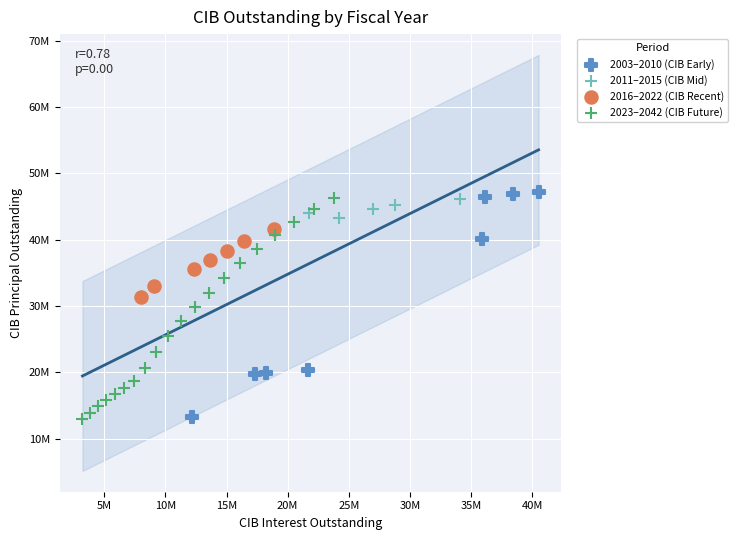

What are all the series names shown in the legend?

2003–2010 (CIB Early), 2011–2015 (CIB Mid), 2016–2022 (CIB Recent), 2023–2042 (CIB Future)